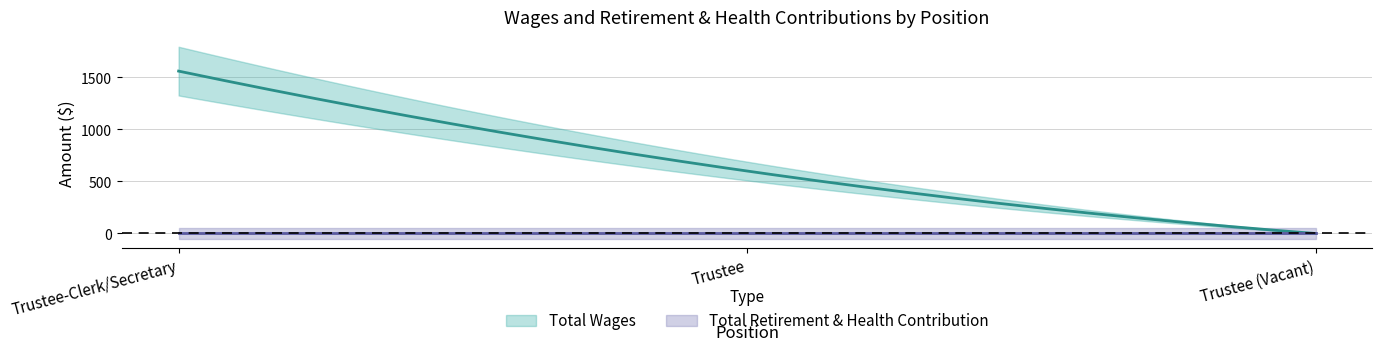

At how many categories does at least one series exceed 1260?

1